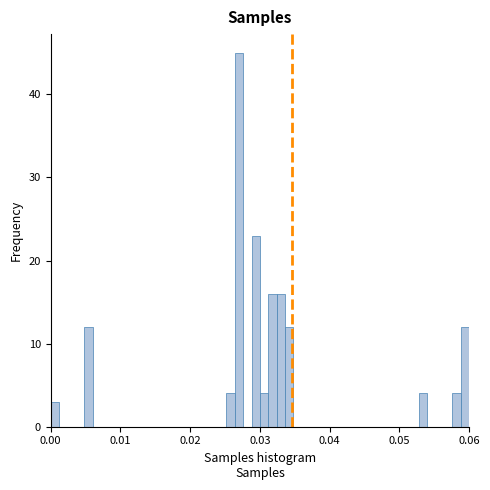

Around what value on the x-axis is the tallest bar? Give the approximate position of its centre, as read against the axis.

0.027